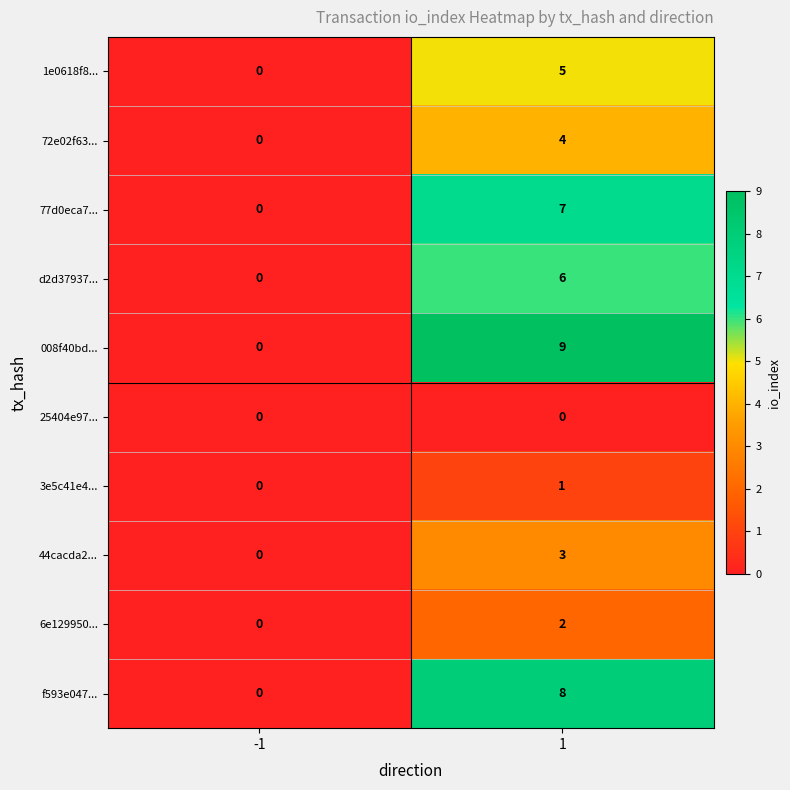

Rank the series by their maximum value, from lowest to highest.

25404e97..., 3e5c41e4..., 6e129950..., 44cacda2..., 72e02f63..., 1e0618f8..., d2d37937..., 77d0eca7..., f593e047..., 008f40bd...